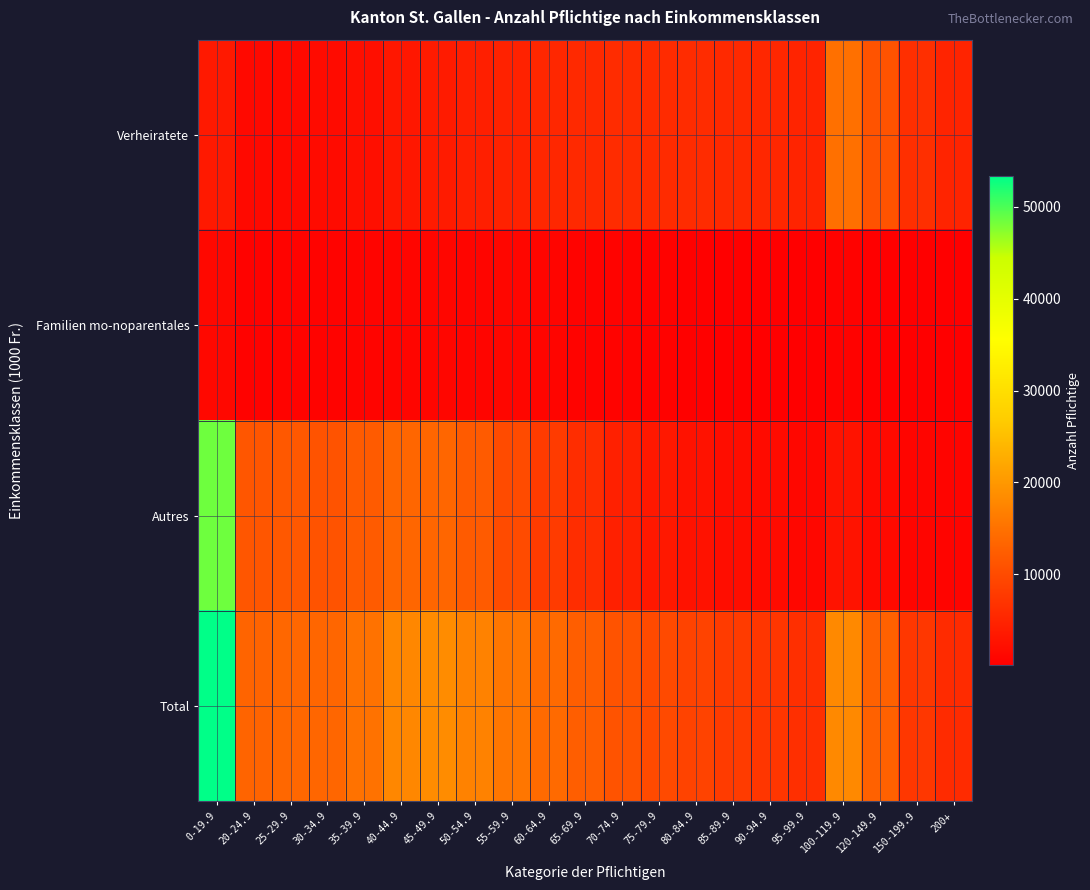

Which series has the largest total across all categories?

Total